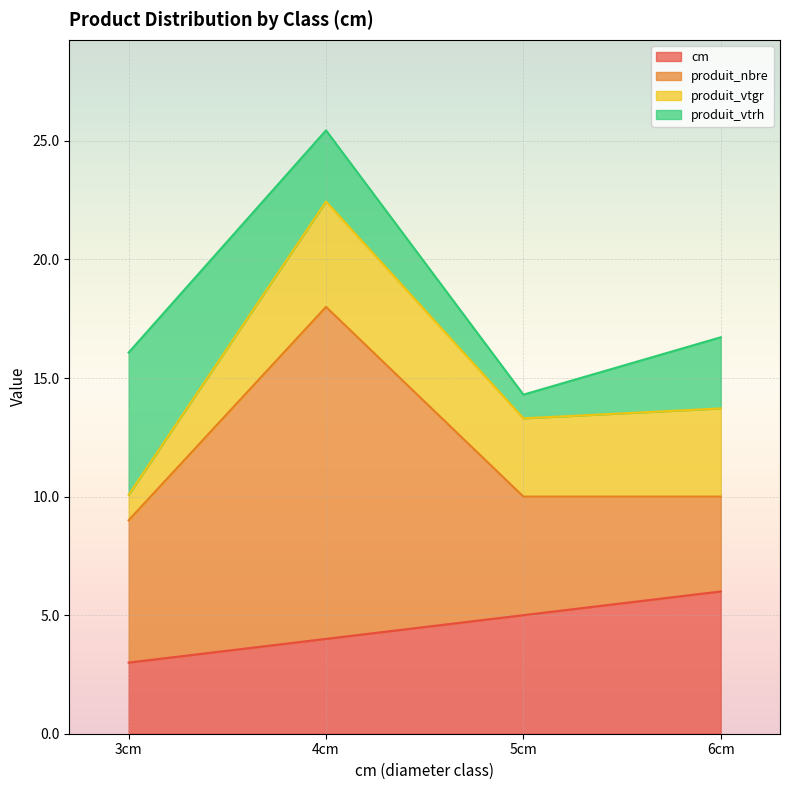

Reading left to right, list all the values displayed in this chart.

cm: 3=3.0	4=4.0	5=5.0	6=6.0
produit_nbre: 3=6.0	4=14.0	5=5.0	6=4.0
produit_vtgr: 3=1.1	4=4.4	5=3.3	6=3.7
produit_vtrh: 3=6.0	4=3.0	5=1.0	6=3.0